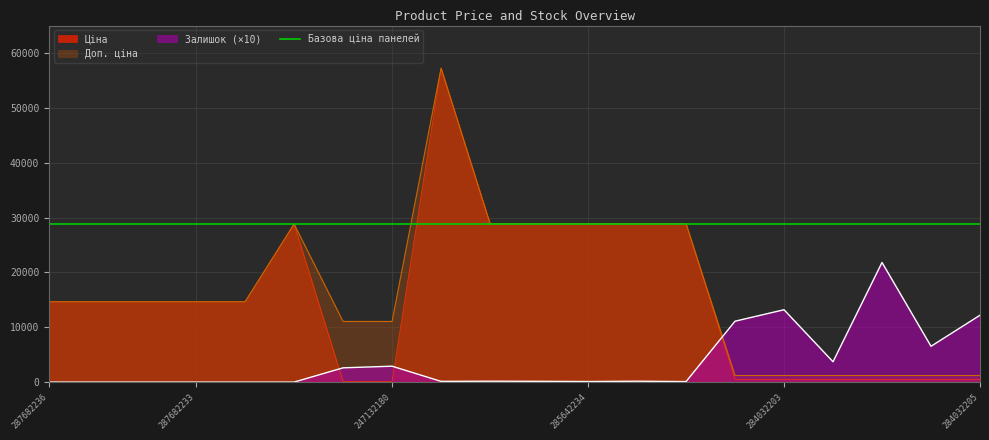

Reading left to right, extract all data points from this chart.

Ціна: 14649.6	14649.6	14649.6	14649.6	14649.6	28821.8	110.5	110.5	57235.5	28890.3	28890.3	28890.3	28890.3	28890.3	522.2	522.2	522.2	522.2	522.2	522.2
Доп. ціна: 14649.6	14649.6	14649.6	14649.6	14649.6	28821.8	11055.0	11055.0	57235.5	28890.3	28890.3	28890.3	28890.3	28890.3	1197.0	1197.0	1197.0	1197.0	1197.0	1197.0
Залишок: 0.0	0.0	0.0	0.0	0.0	0.0	2600.0	2900.0	130.0	160.0	140.0	100.0	160.0	90.0	11100.0	13190.0	3710.0	21810.0	6530.0	12190.0